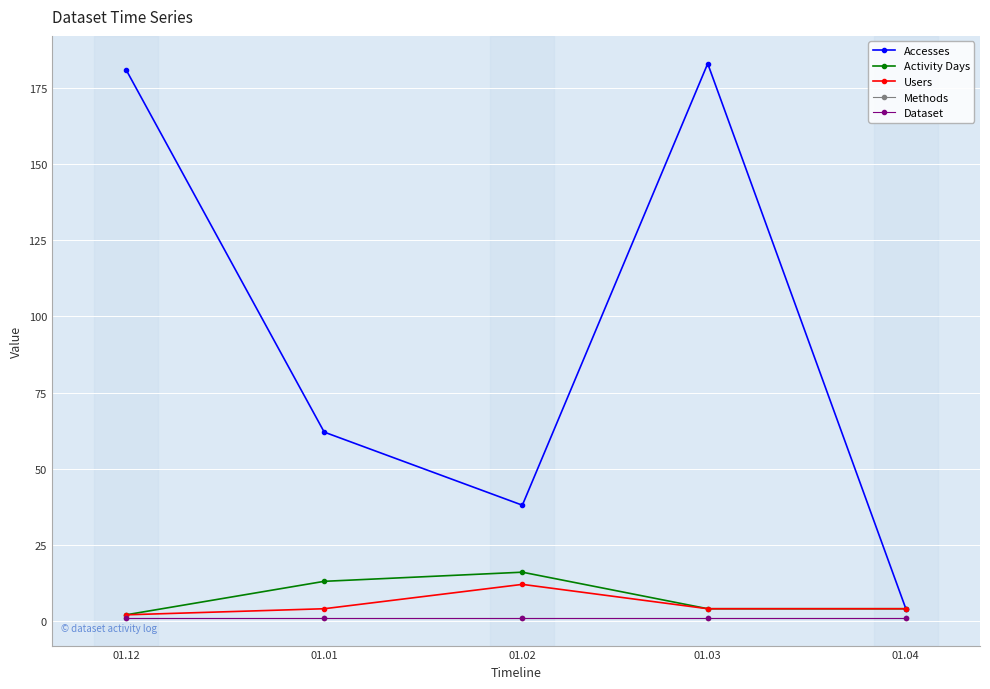

What is the label of the 5th point from the left?

01.04